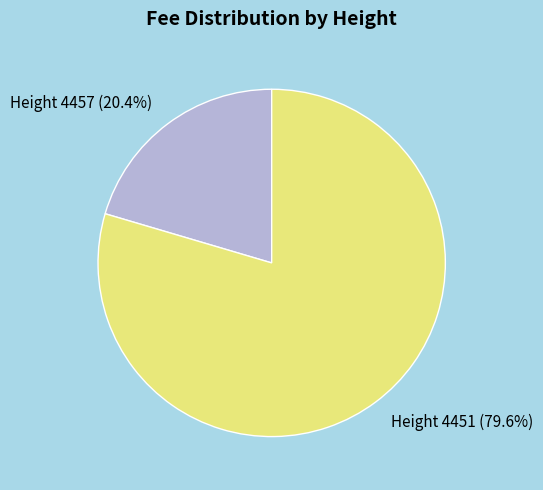

Does any single category account for the majority?

Yes